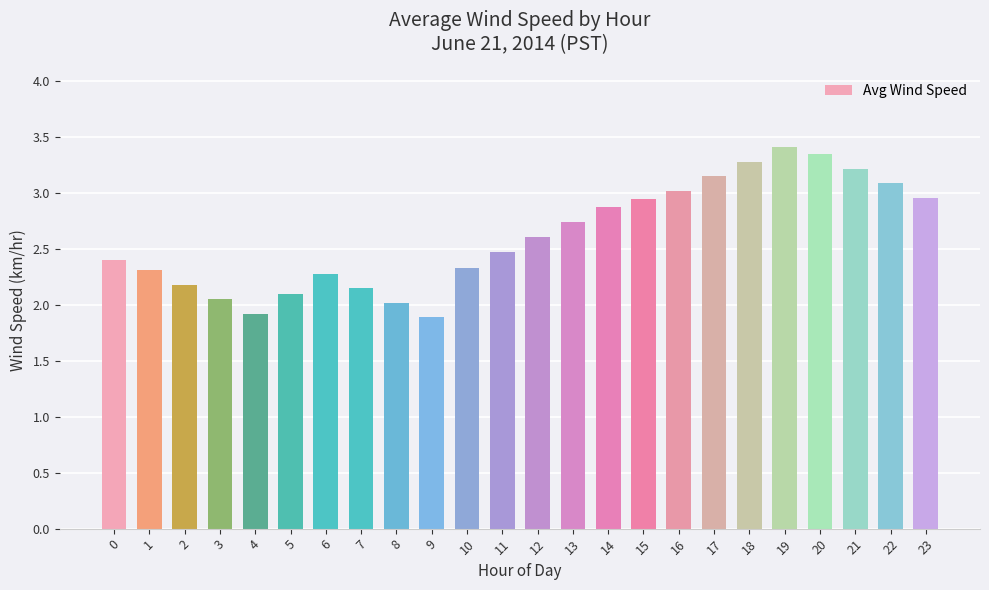

What is the ratio of the value at 6 to the value at 2?

1.0